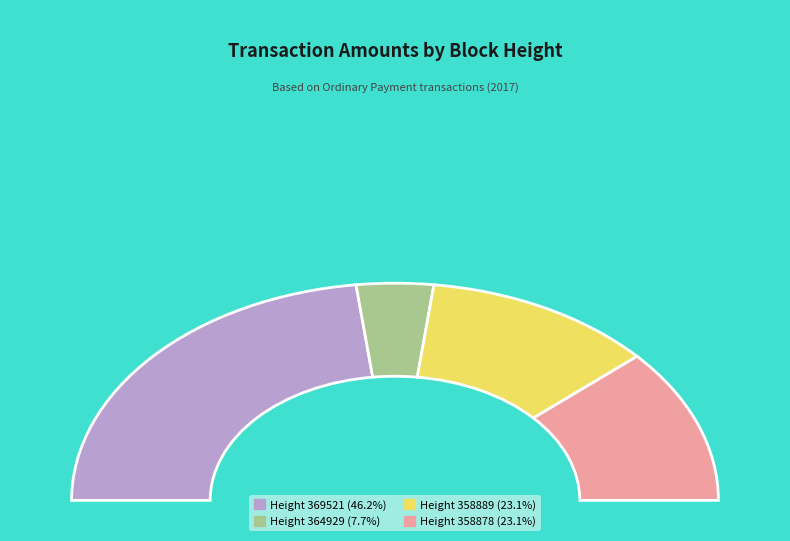

Does any single category account for the majority?

No